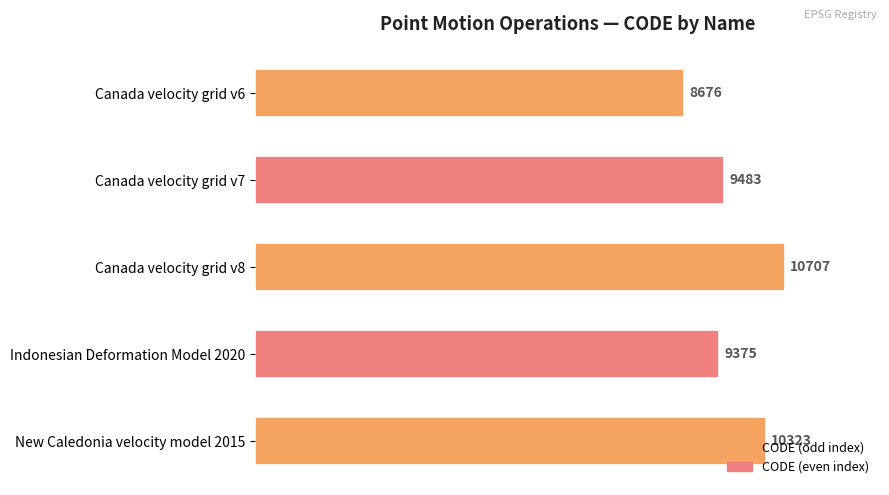

List the labels in order of value, smallest first.

Canada velocity grid v6, Indonesian Deformation Model 2020, Canada velocity grid v7, New Caledonia velocity model 2015, Canada velocity grid v8